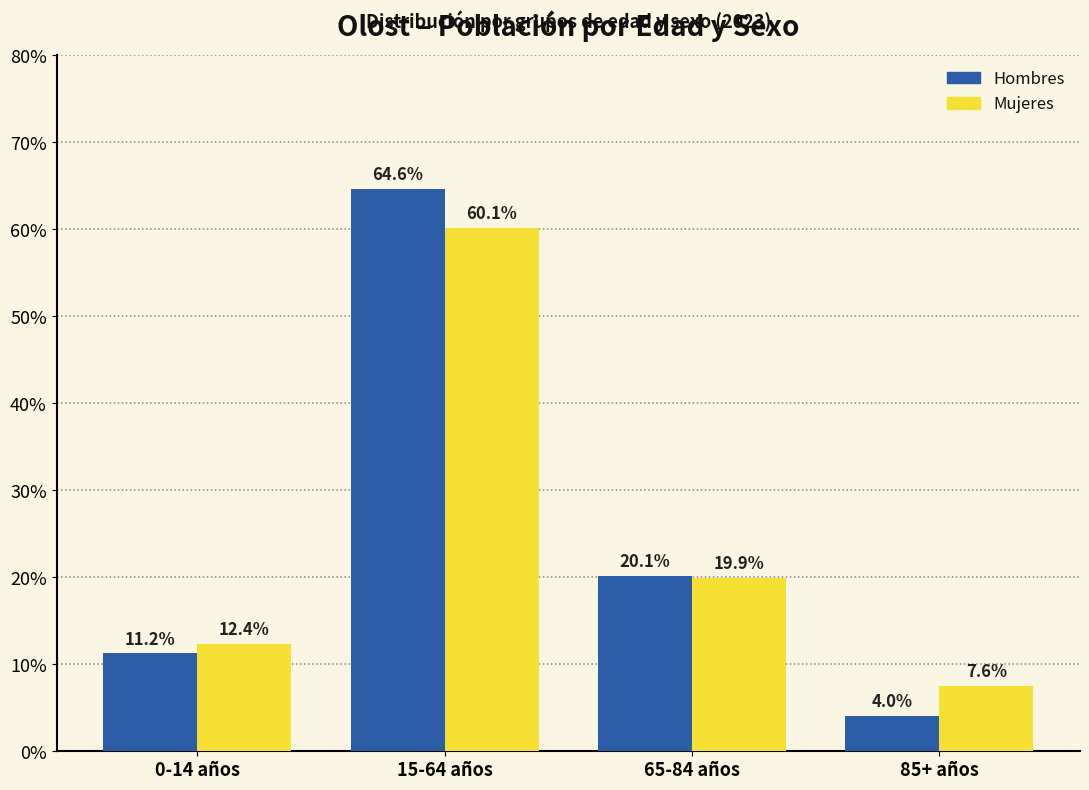

At which category is the sum across all series the highest?

15-64 años